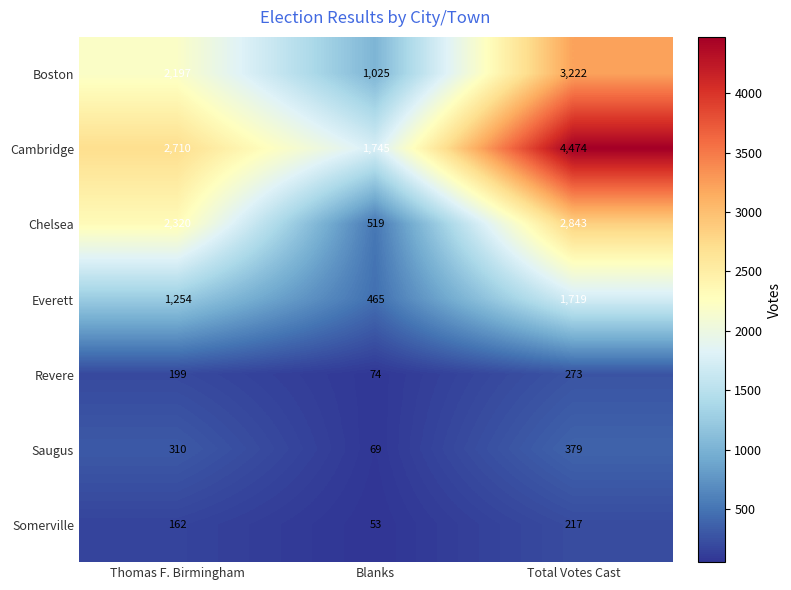

Reading left to right, what are all the values shown in this chart?

Boston: 2197	1025	3222
Cambridge: 2710	1745	4474
Chelsea: 2320	519	2843
Everett: 1254	465	1719
Revere: 199	74	273
Saugus: 310	69	379
Somerville: 162	53	217